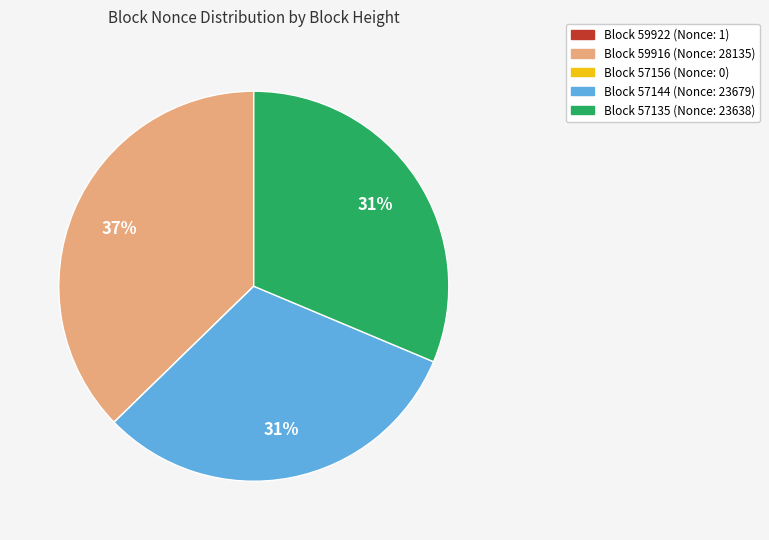

To the nearest percent, what is the average slice percentage?

20%